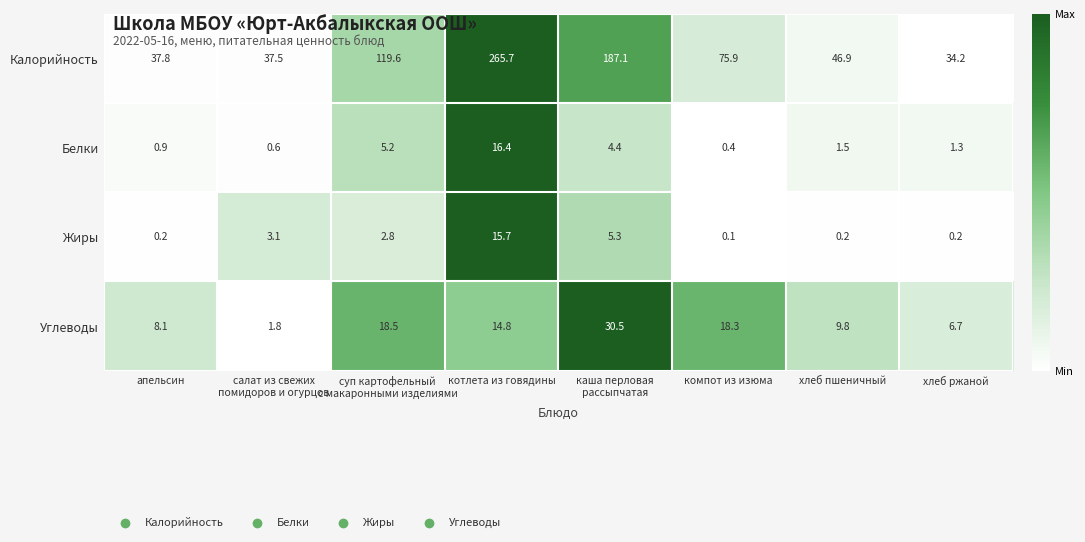

What is the total value across all series at хлеб пшеничный?

58.4